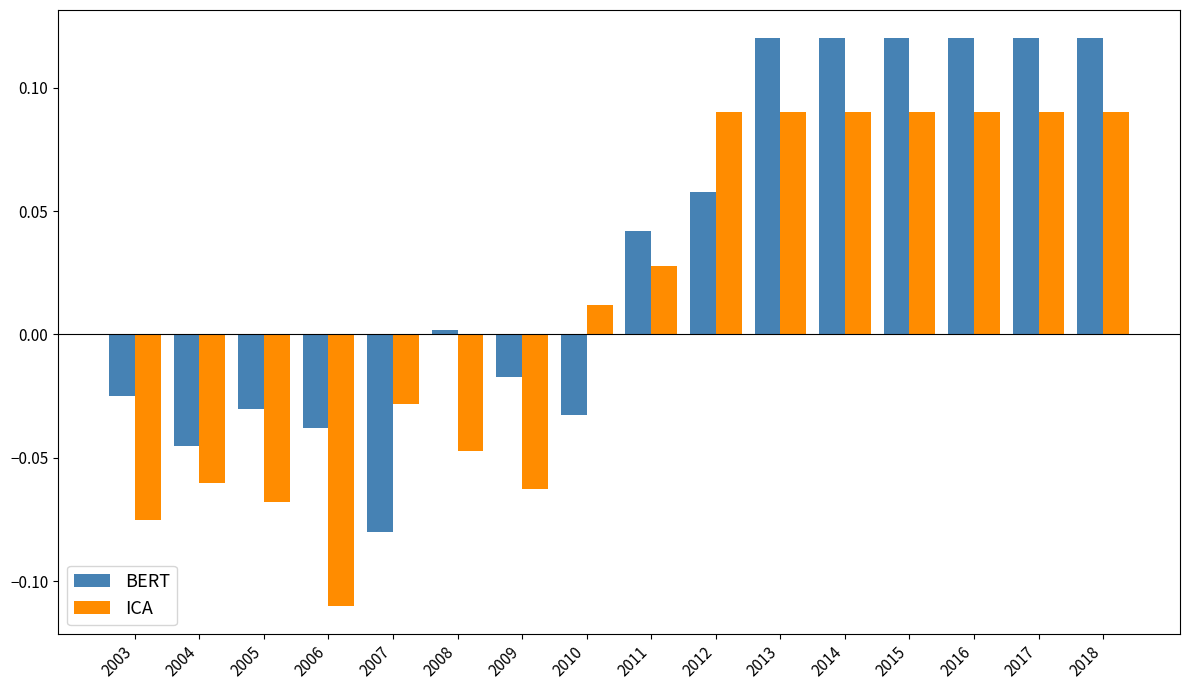

How many groups of bars are there?

16